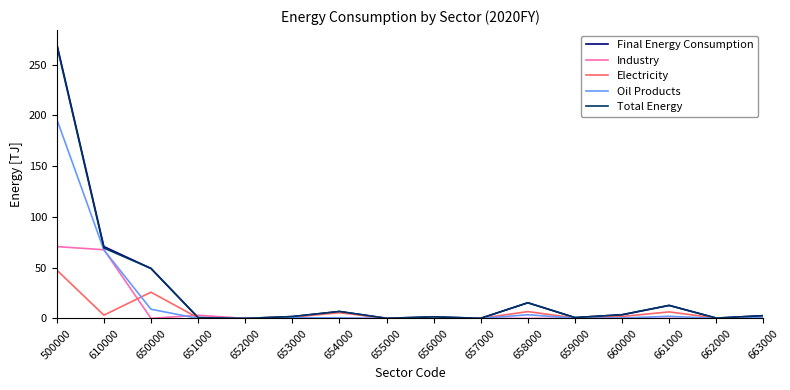

What is the difference between the second highest and second lowest values in the Total Energy series?

69.2